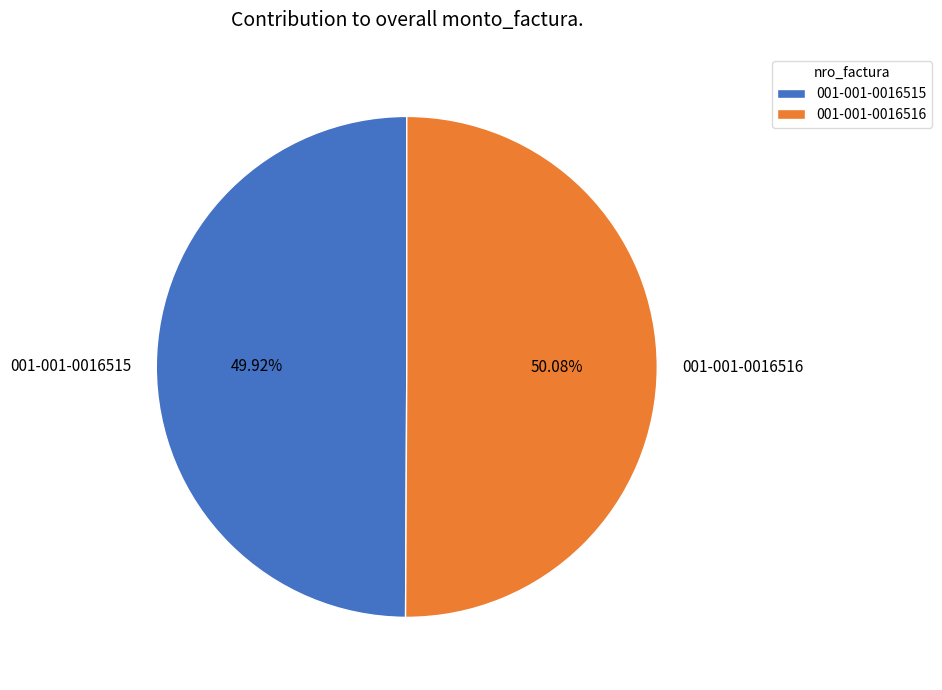

Does any single category account for the majority?

Yes